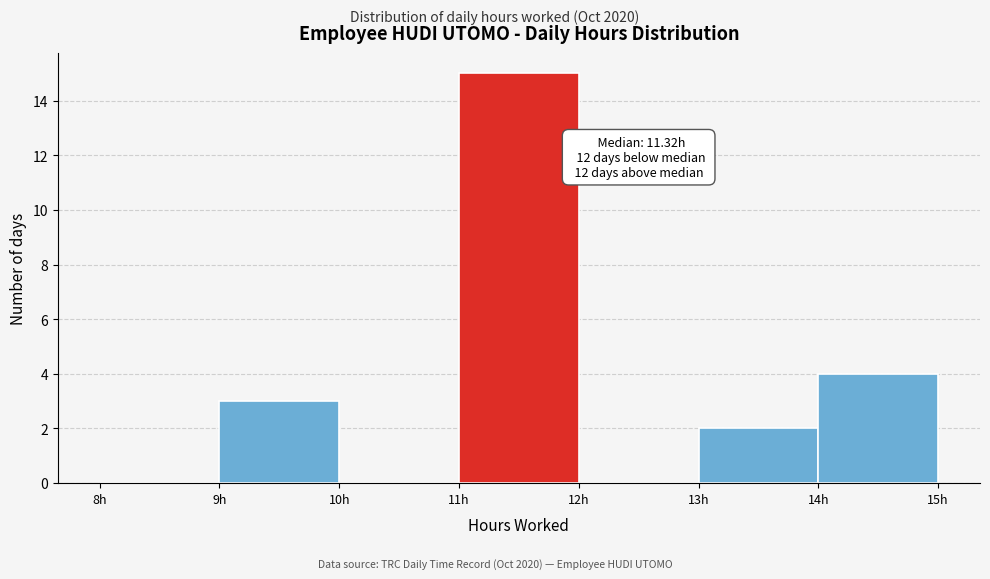

Which range on the x-axis has the tallest bar?

11 to 12